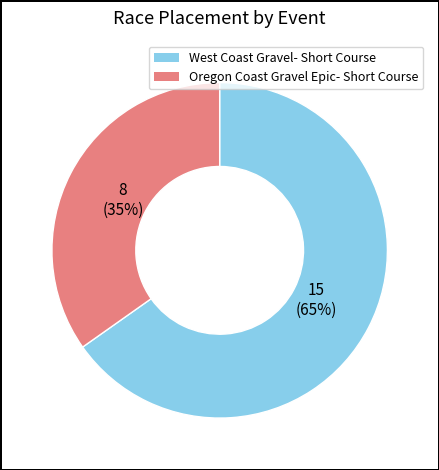

To the nearest percent, what percentage of the pie is Oregon Coast Gravel Epic- Short Course?

35%